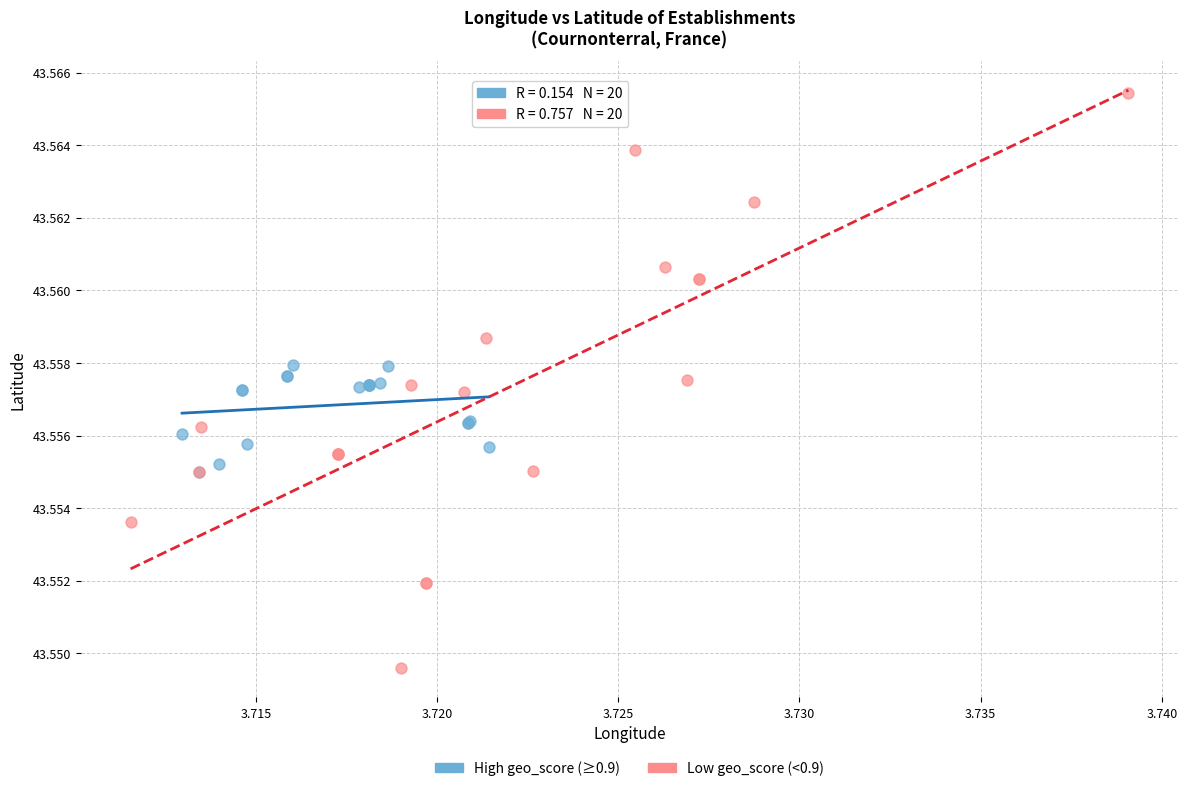

Which series reaches the minimum Y coordinate?

Low geo_score (<0.9)